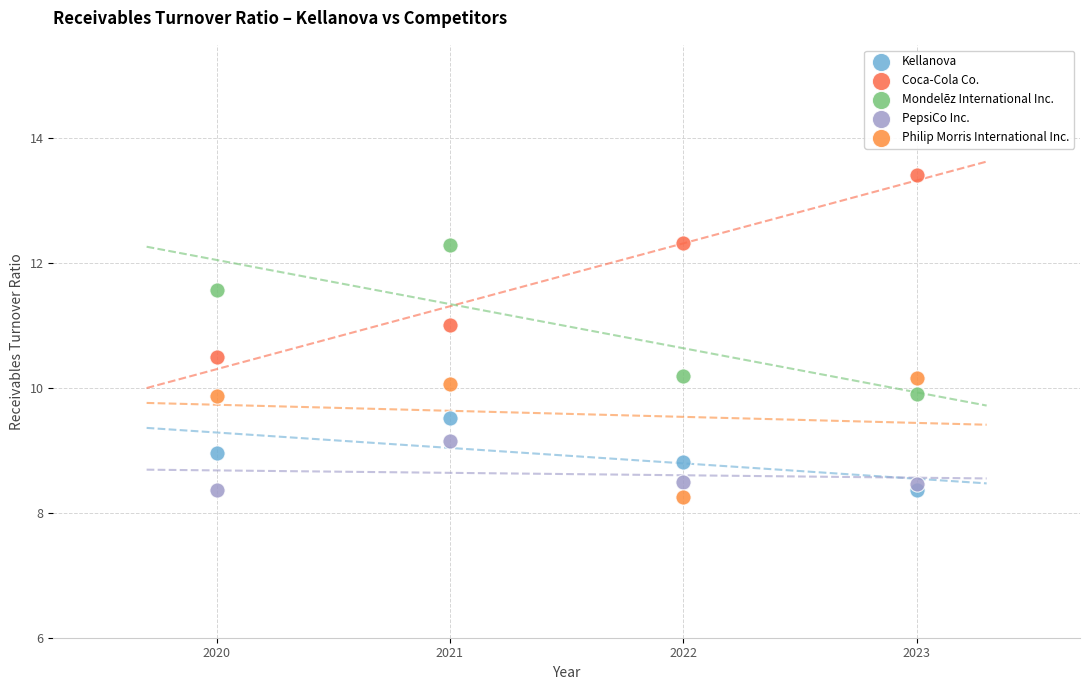

Which series reaches the minimum Y coordinate?

Philip Morris International Inc.